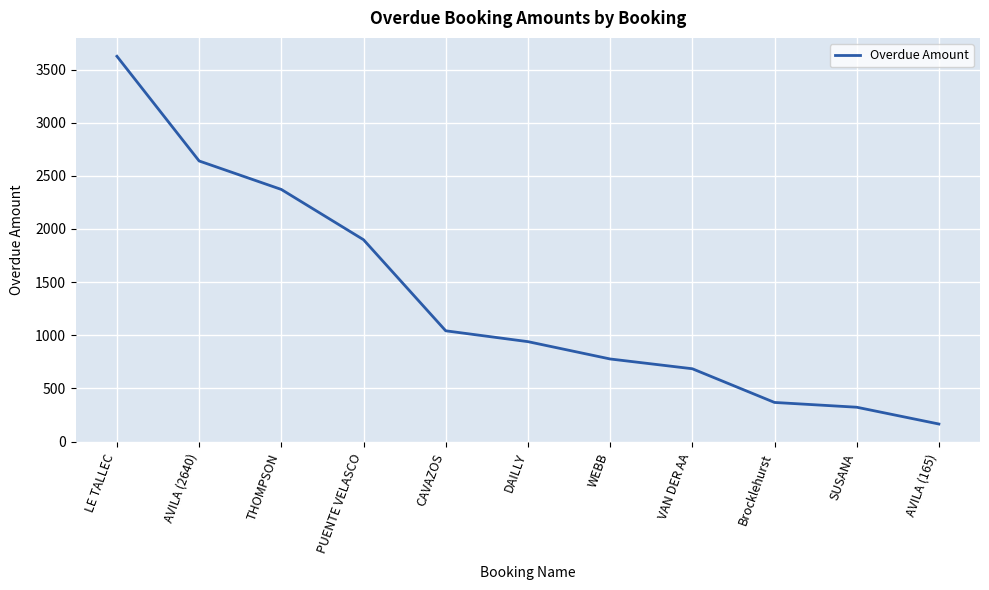

What is the change in value from THOMPSON to PUENTE VELASCO?

-473